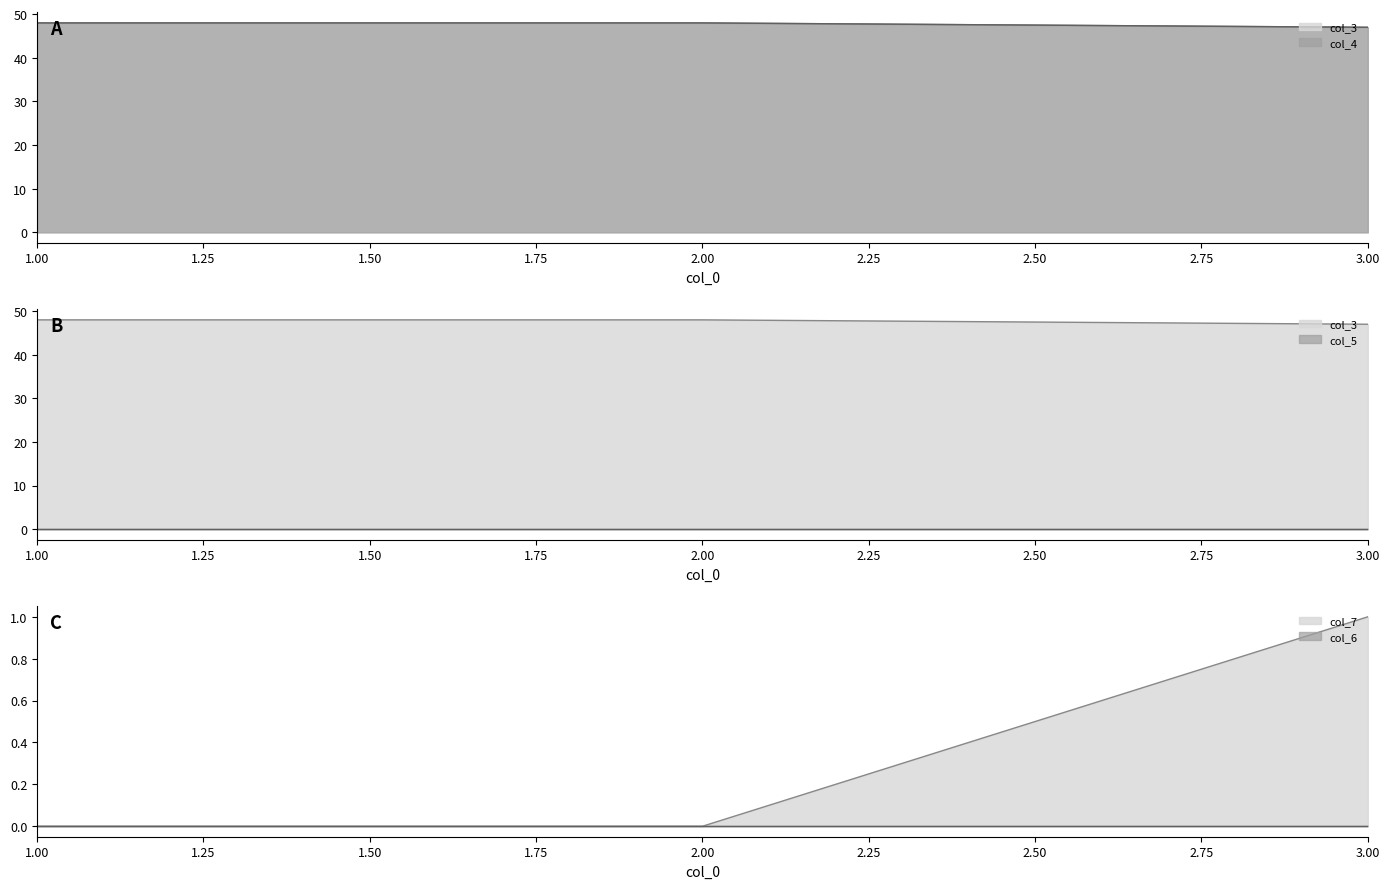

What is the difference between the maximum and minimum values in the col_4 series?

1